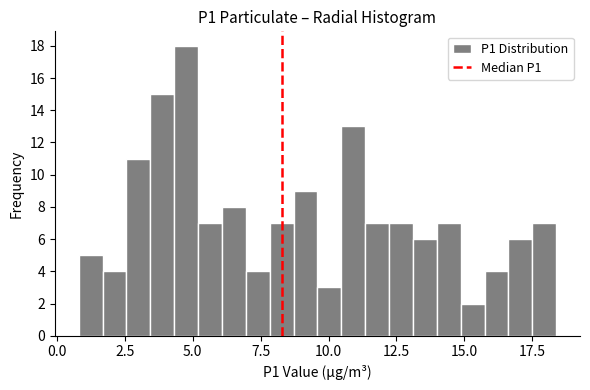

Around what value on the x-axis is the tallest bar? Give the approximate position of its centre, as read against the axis.

5.0